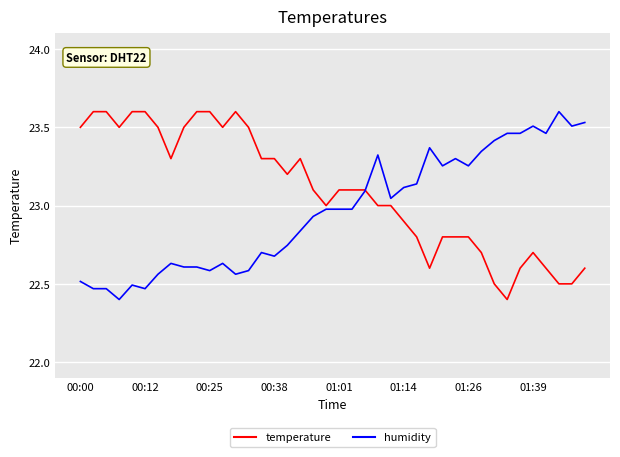

How many lines are shown in the chart?

2